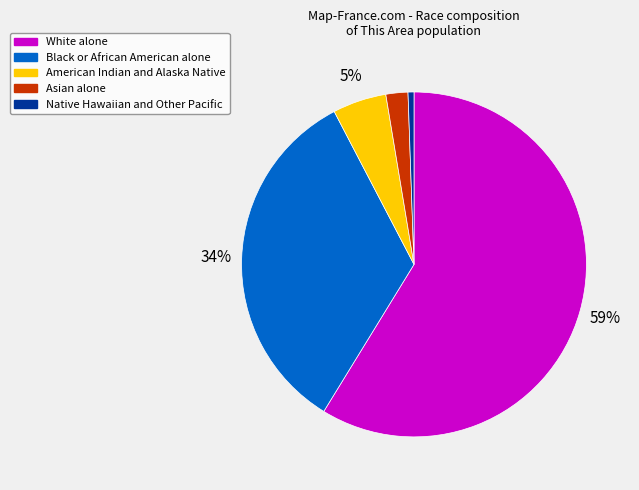

To the nearest percent, what portion does Asian alone represent?

2%